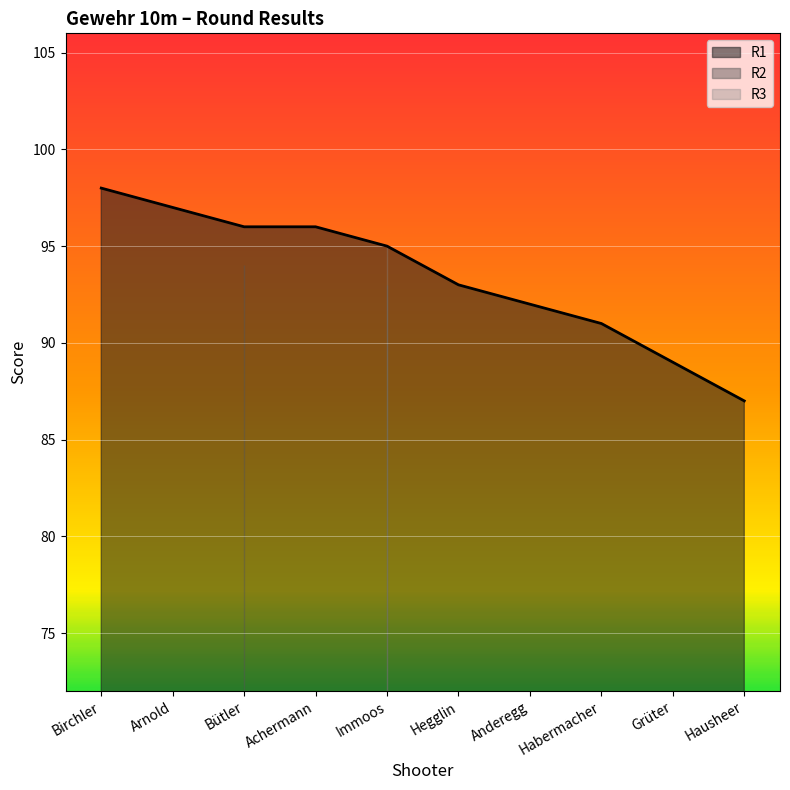

Between Immoos and Anderegg, which is larger?

Immoos